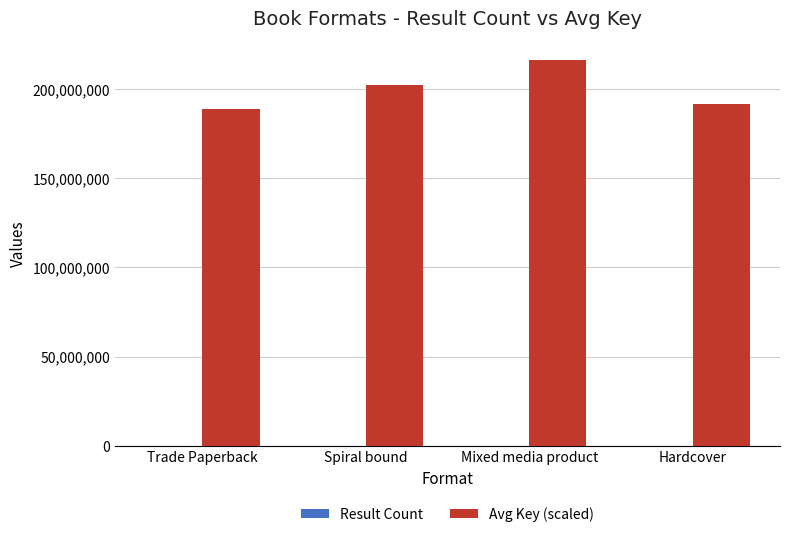

What is the sum of all Avg Key (scaled) values?

798947822